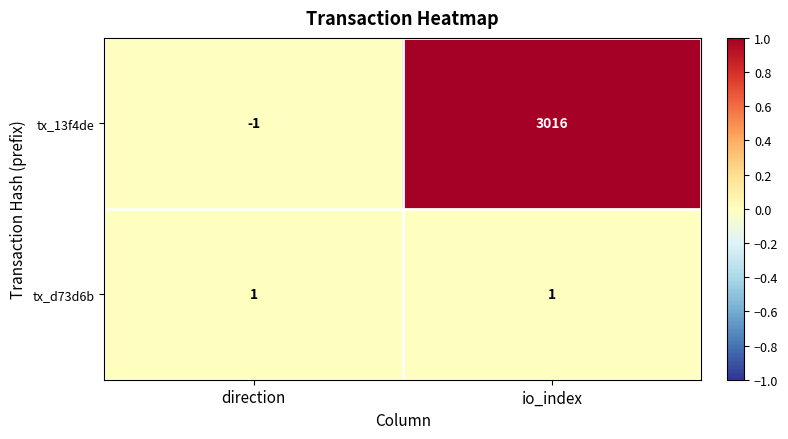

Which label corresponds to the largest value in the chart?

io_index